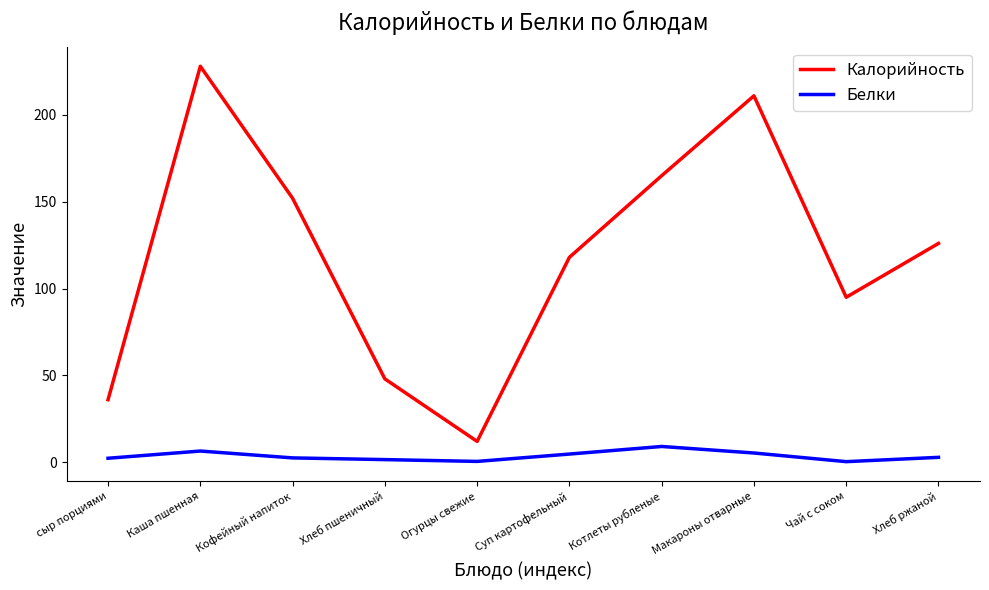

What is the average value of the Белки series?

3.6